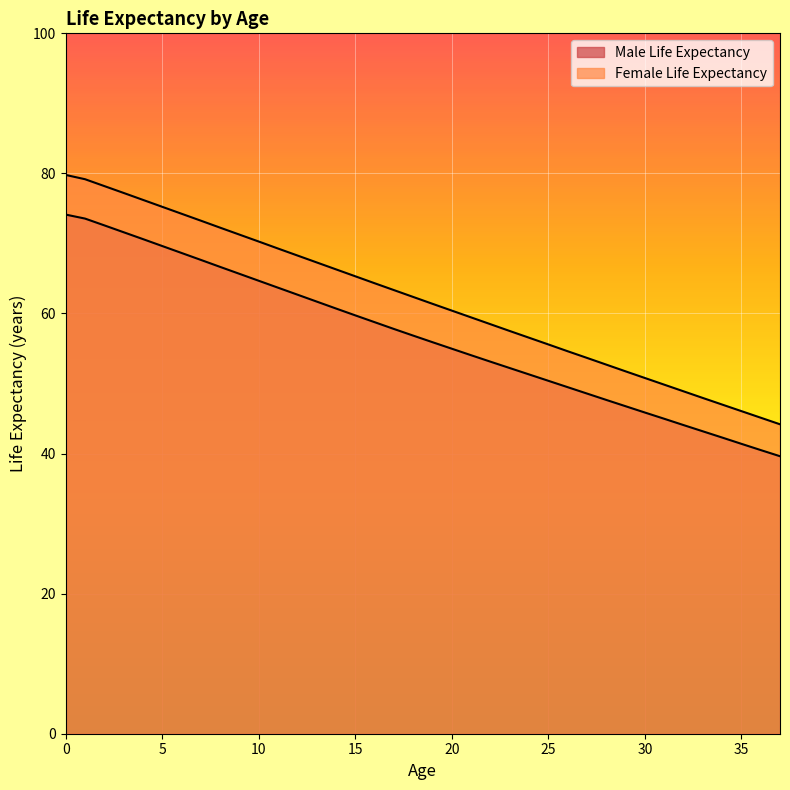

What is the average value of the Male Life Expectancy series?

56.7